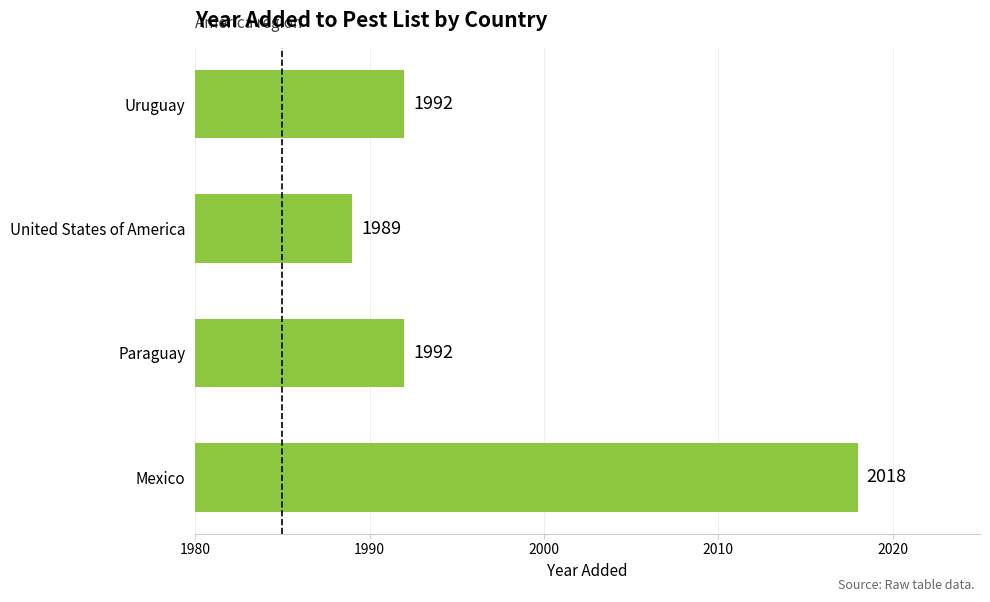

Count the values in the range 1992 to 2018.

3